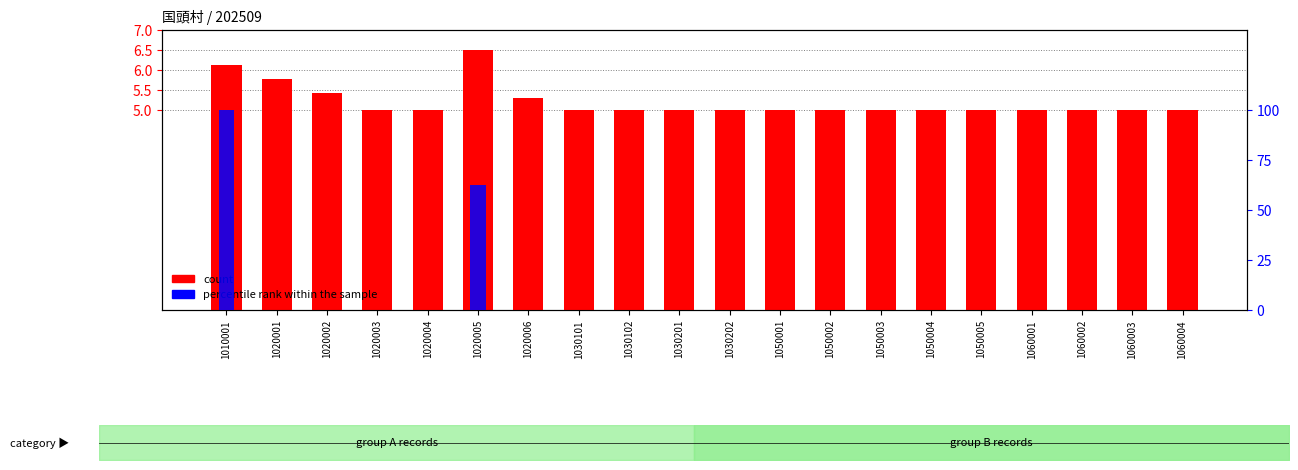

Which category has the highest value across all series?

1010001